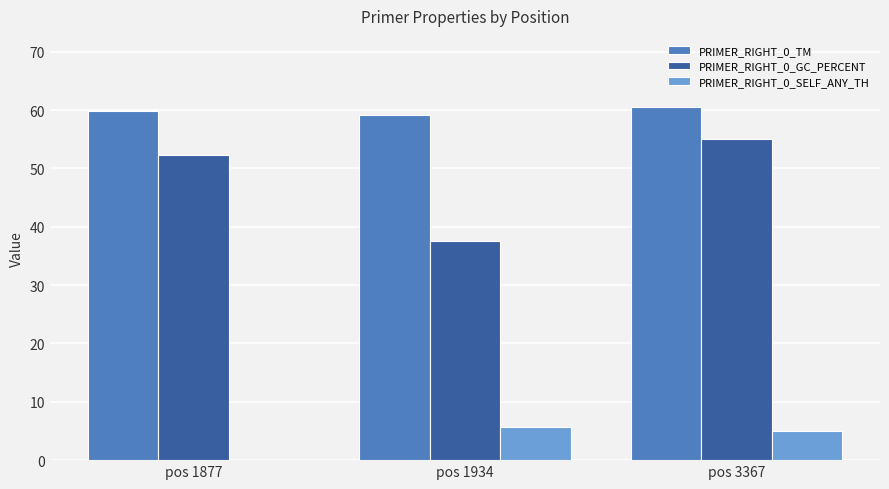

What is the approximate value of PRIMER_RIGHT_0_GC_PERCENT at pos 1877?

52.4